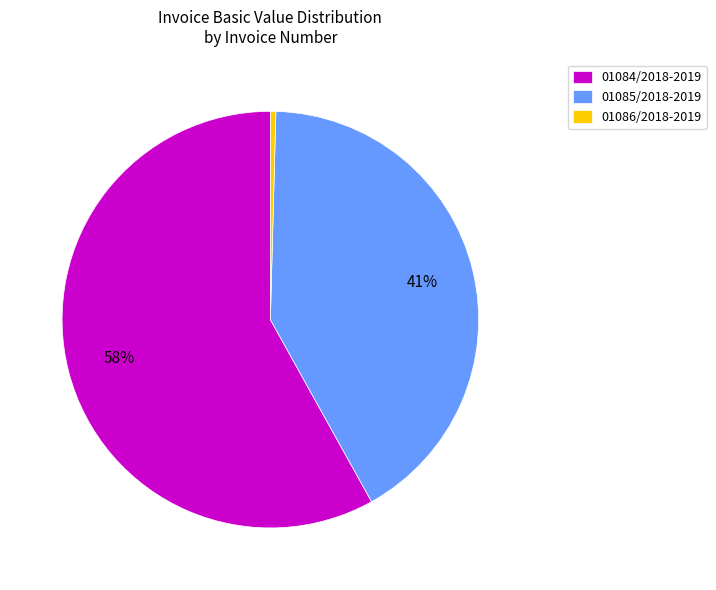

How many slices are in this pie chart?

3